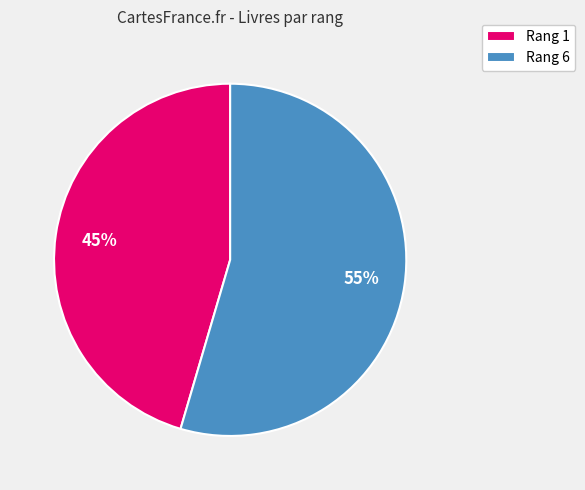

Count the number of slices in the pie.

2